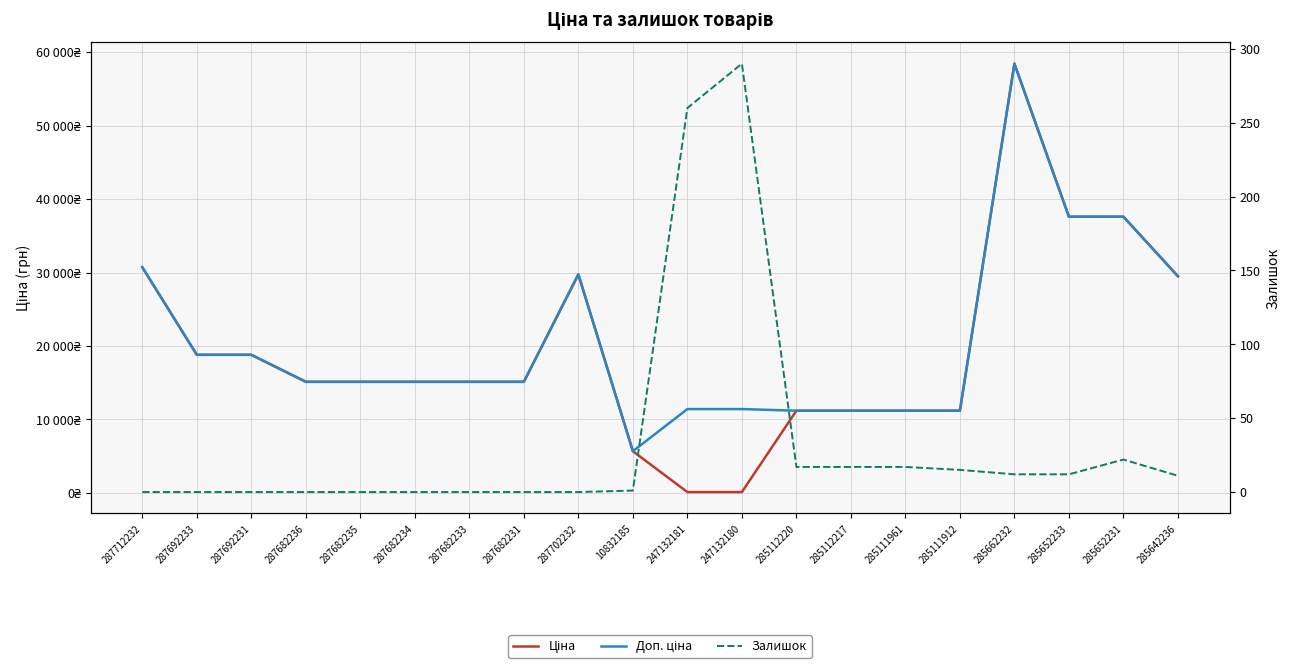

Which has a higher value, 287682236 or 285642236?

285642236